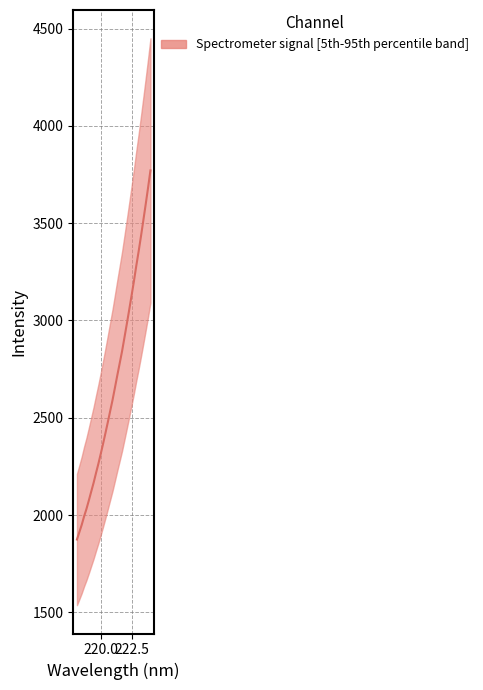

True or false: the data shows 3199.9 at 222.6447.

True